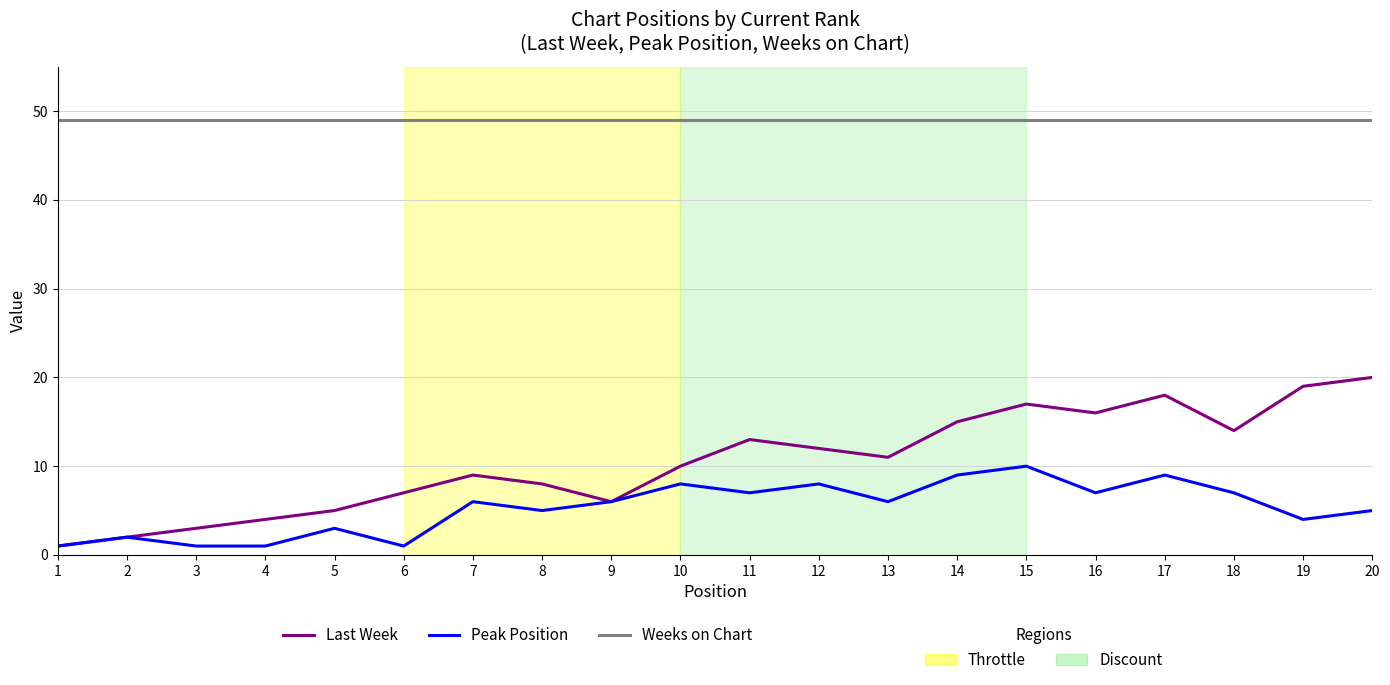

What is the maximum value shown in the chart?

49